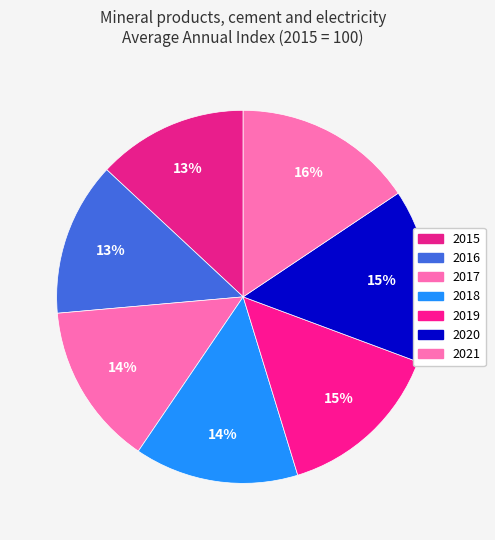

Count the number of slices in the pie.

7